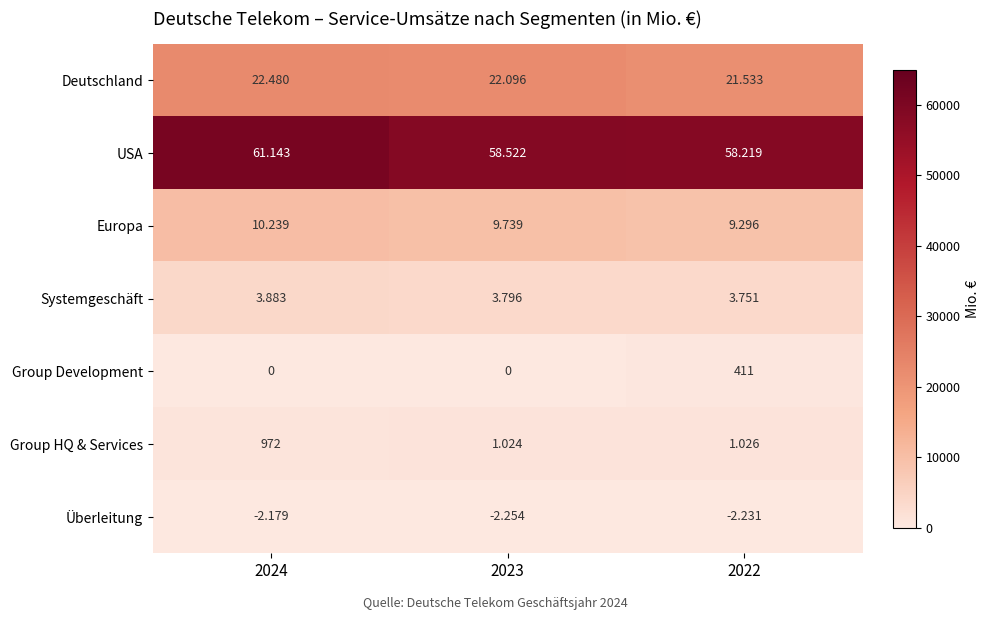

Between 2023 and 2022, which series saw the biggest shift?

Deutschland